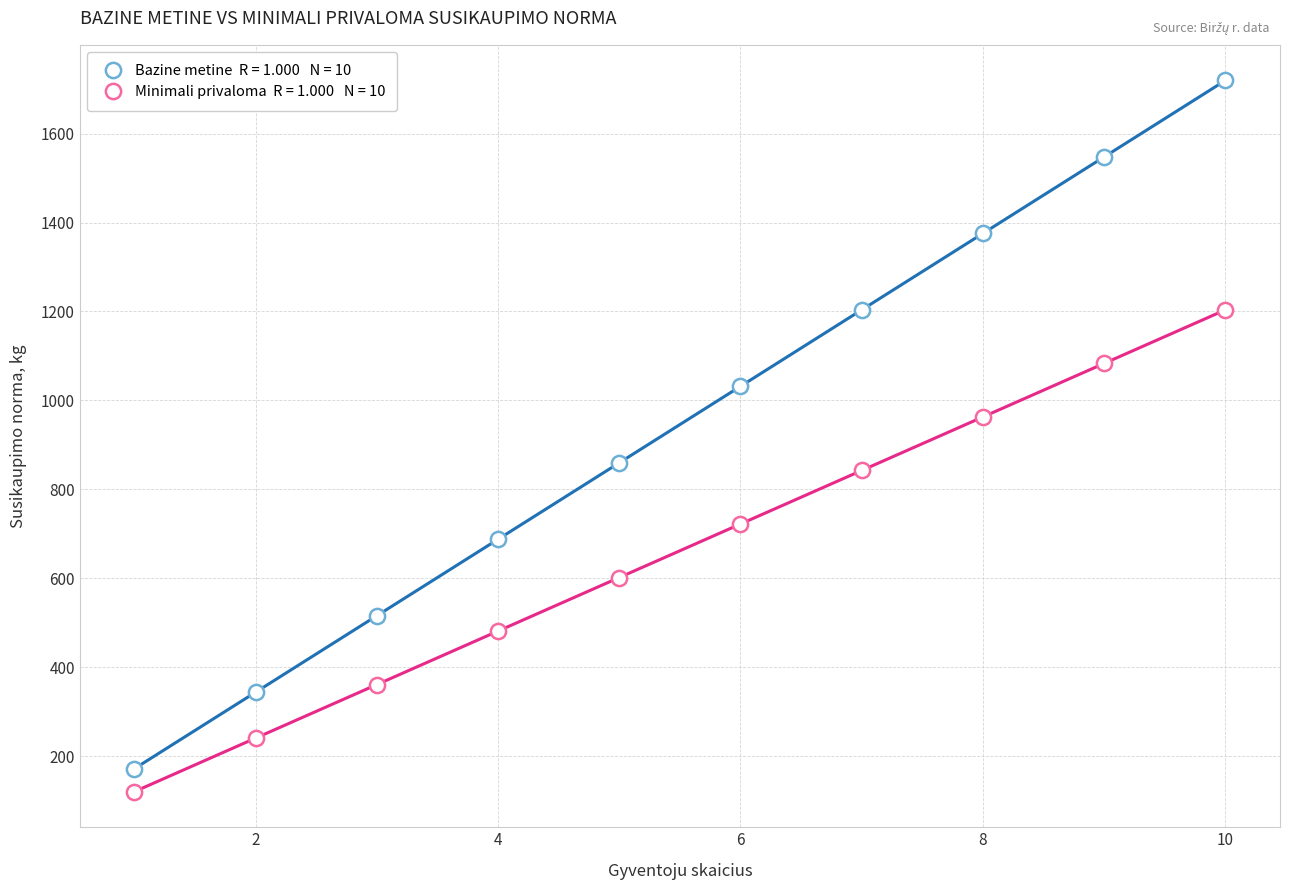

How many data points are displayed?

20